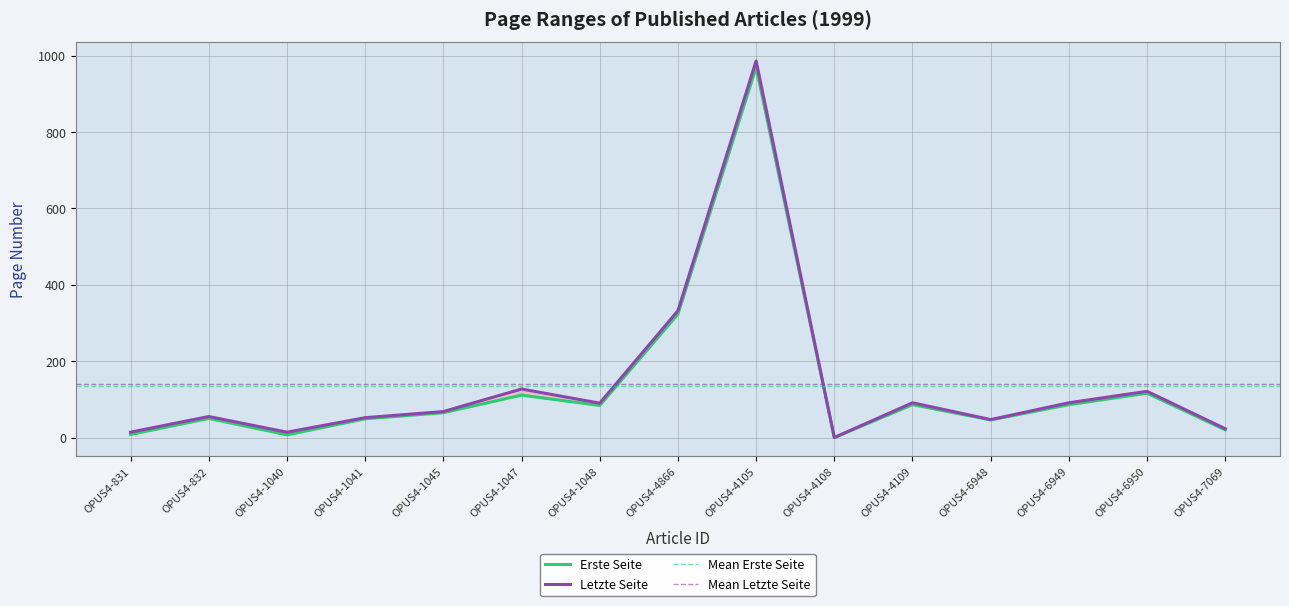

Where is the first local maximum for Erste Seite?

OPUS4-832